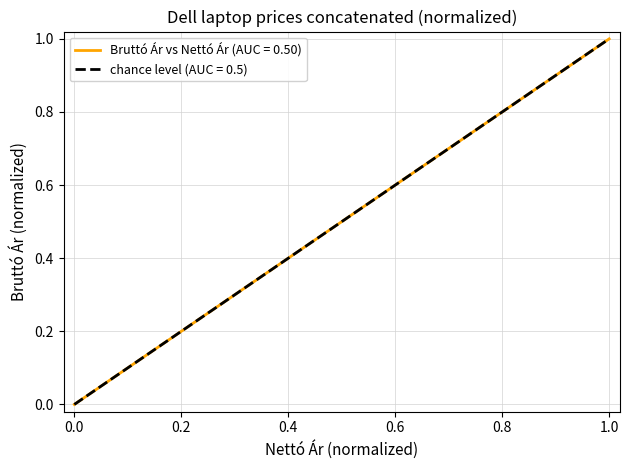

Reading left to right, what are all the values shown in this chart?

0.0	0.1	0.2	0.2	0.2	0.3	0.4	0.4	0.4	0.5	0.5	0.5	0.5	0.5	0.6	0.6	0.6	0.6	0.6	0.6	0.7	0.7	0.7	0.7	0.7	0.7	0.7	0.7	0.7	0.7	0.8	0.8	0.8	0.8	0.9	0.9	0.9	1.0	1.0	1.0